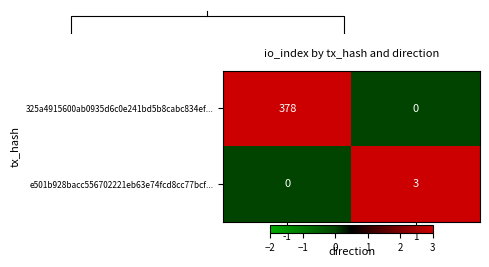

The value of e501b928bacc556702221eb63e74fcd8cc77bcf... at 1 is 4. True or false?

False